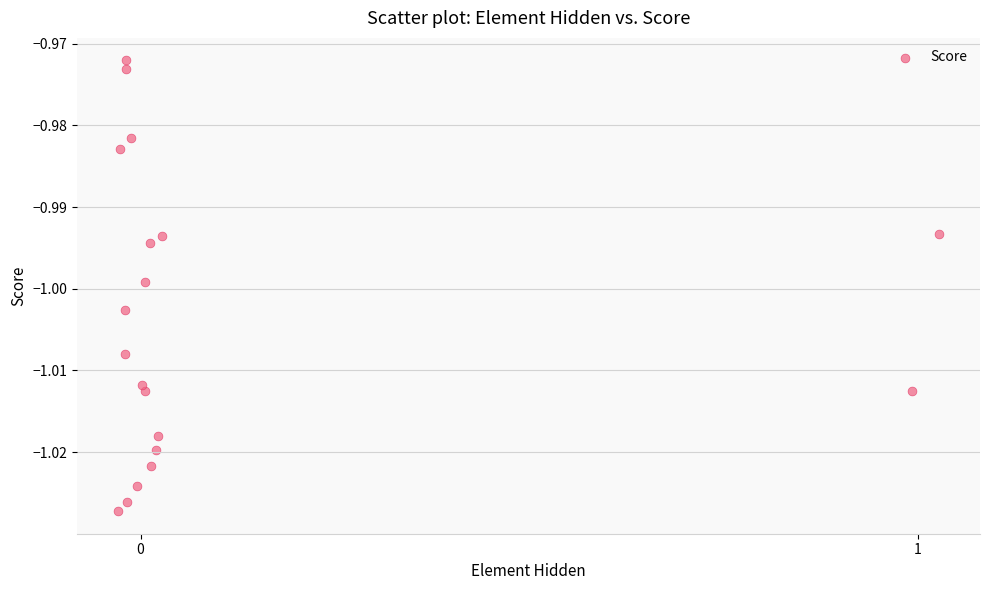

What is the range of X values (max minus min)?

1.1